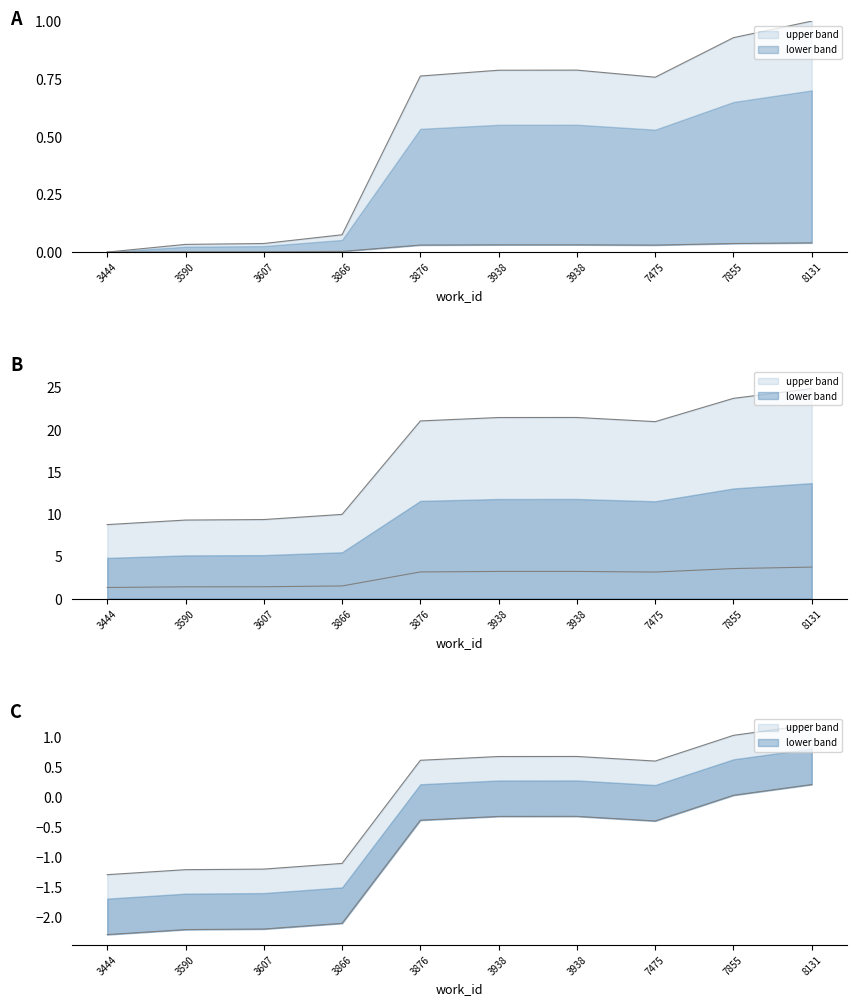

Which has a higher value, 3938 or 3866?

3938